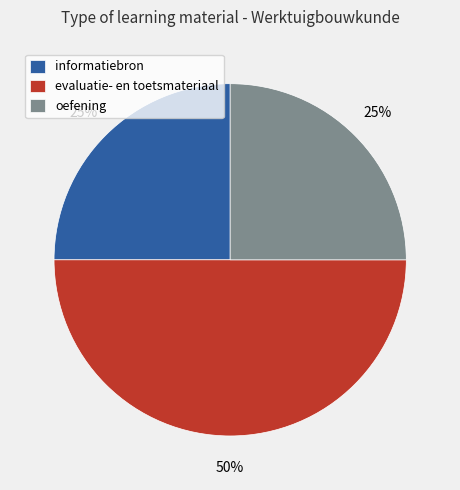

How many segments does this pie chart have?

3